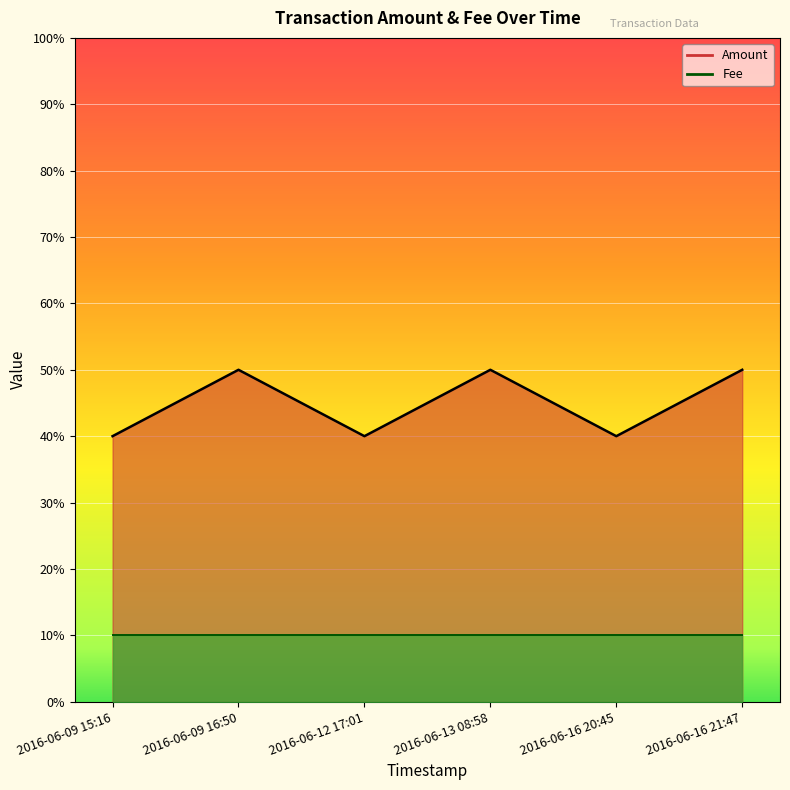

Rank the categories by value from highest to lowest.

2016-06-09 16:50, 2016-06-13 08:58, 2016-06-16 21:47, 2016-06-09 15:16, 2016-06-12 17:01, 2016-06-16 20:45